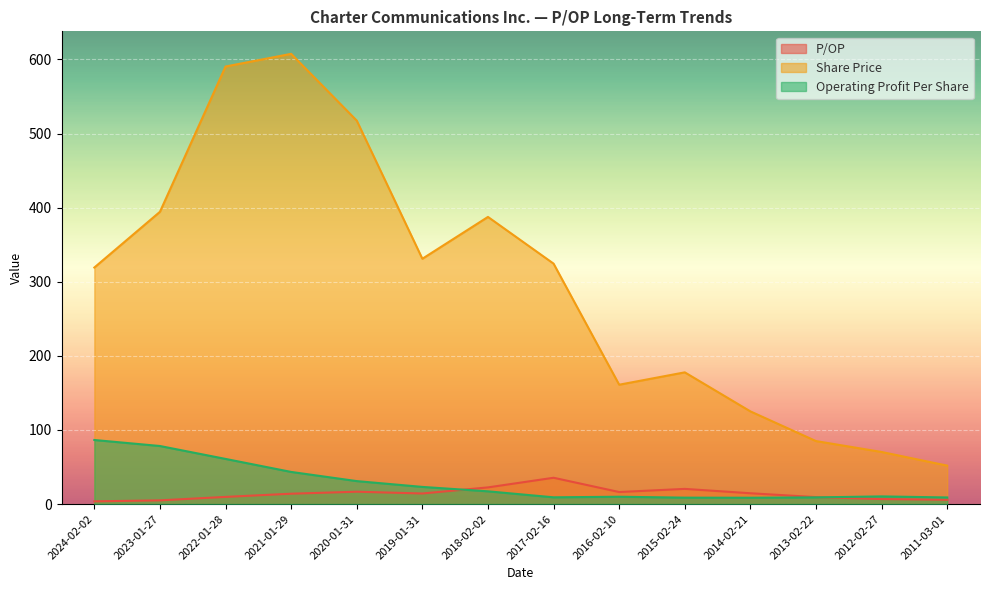

How many values in the Operating Profit Per Share series exceed 17?

7